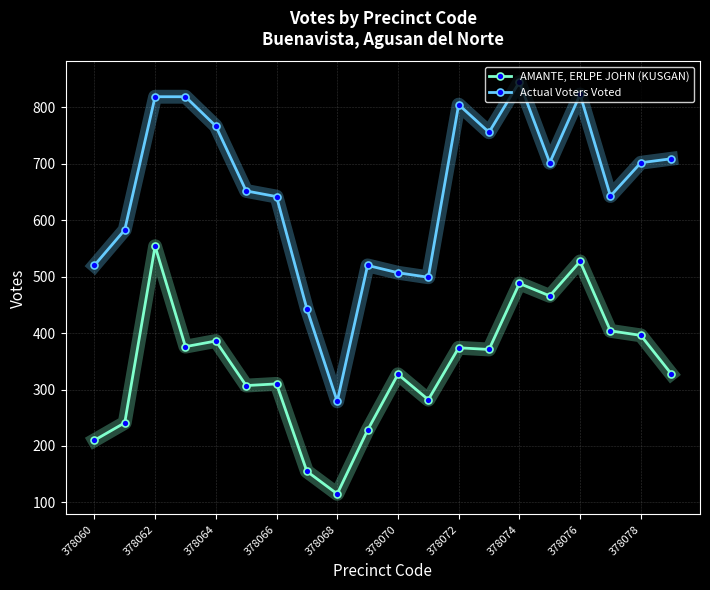

What is the lowest value of the AMANTE, ERLPE JOHN (KUSGAN) series?

115